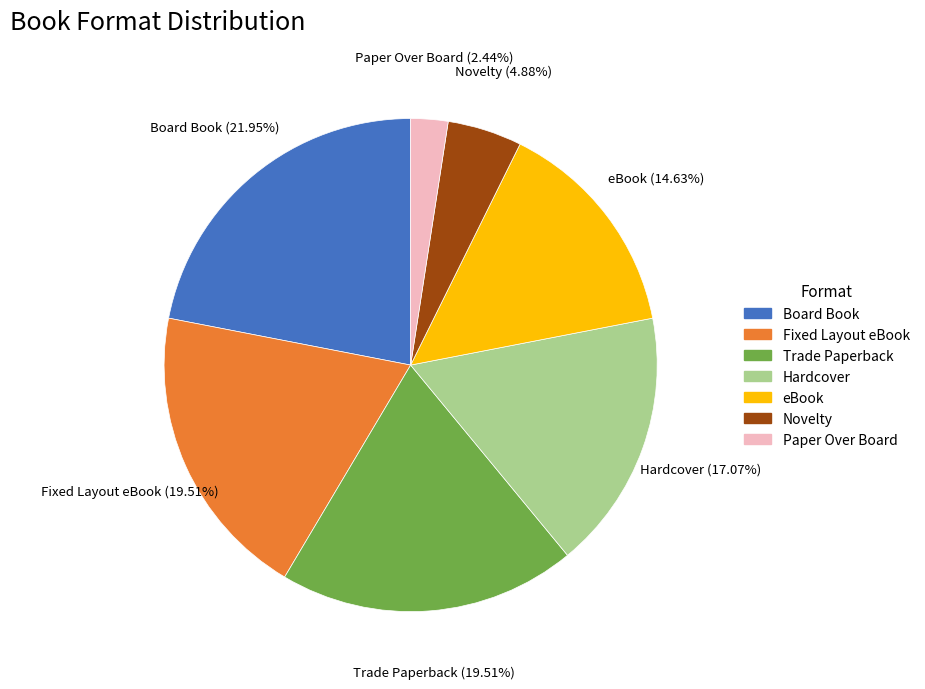

Which category has the smallest portion of the pie?

Paper Over Board